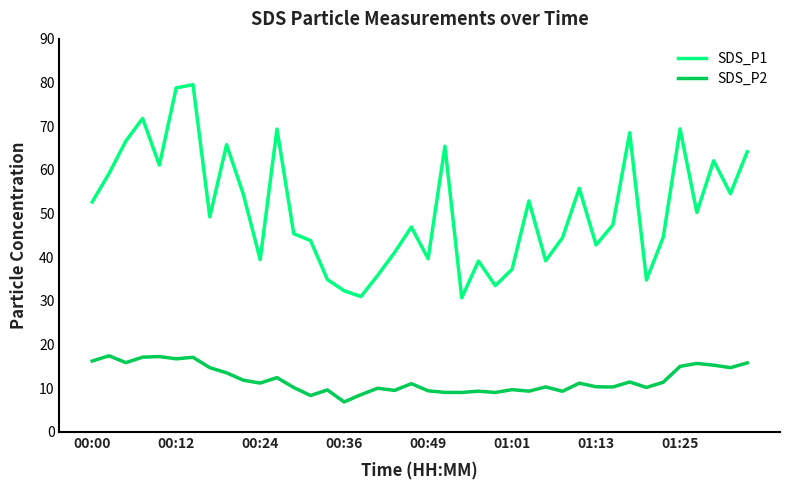

Which series has the largest total across all categories?

SDS_P1